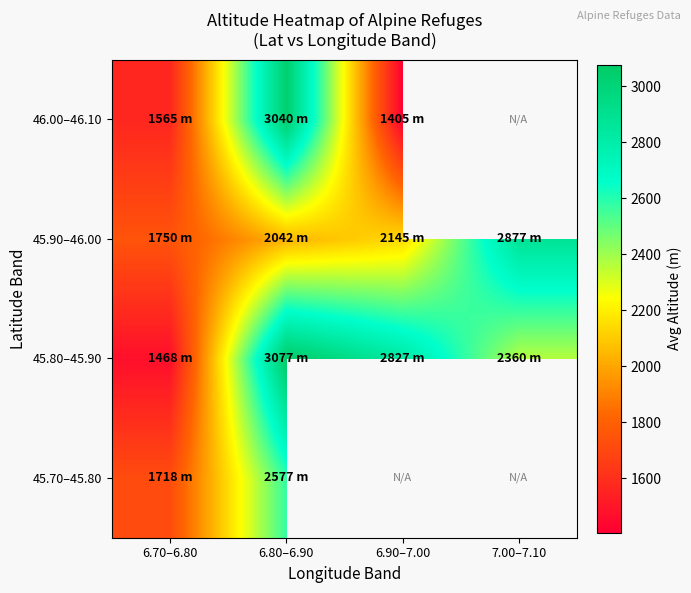

At which category is the sum across all series the highest?

6.80–6.90